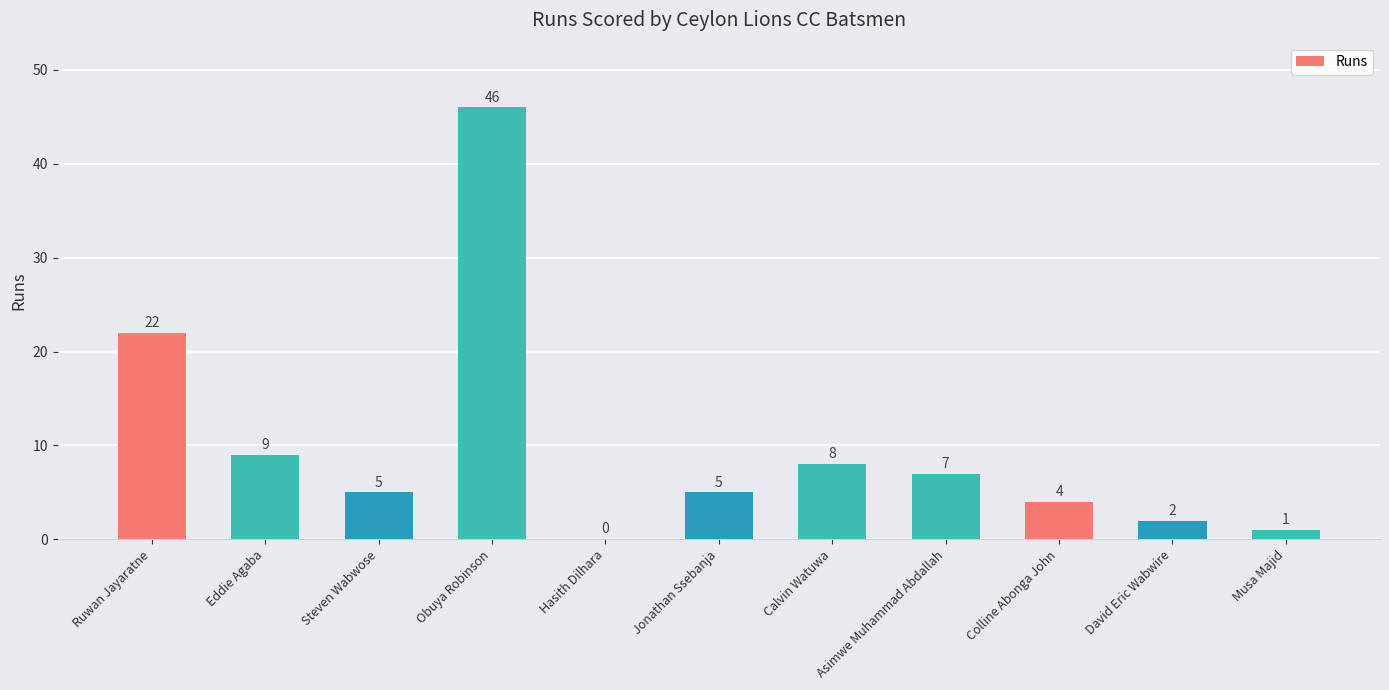

Are the bars horizontal?

No